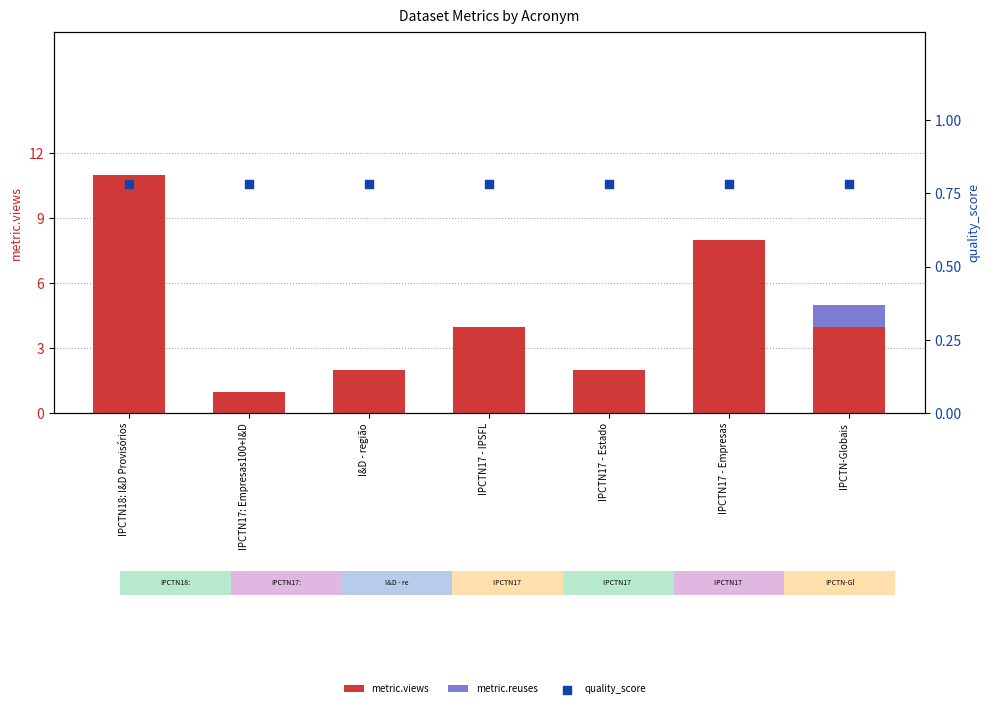

Which series has the largest total across all categories?

metric.views